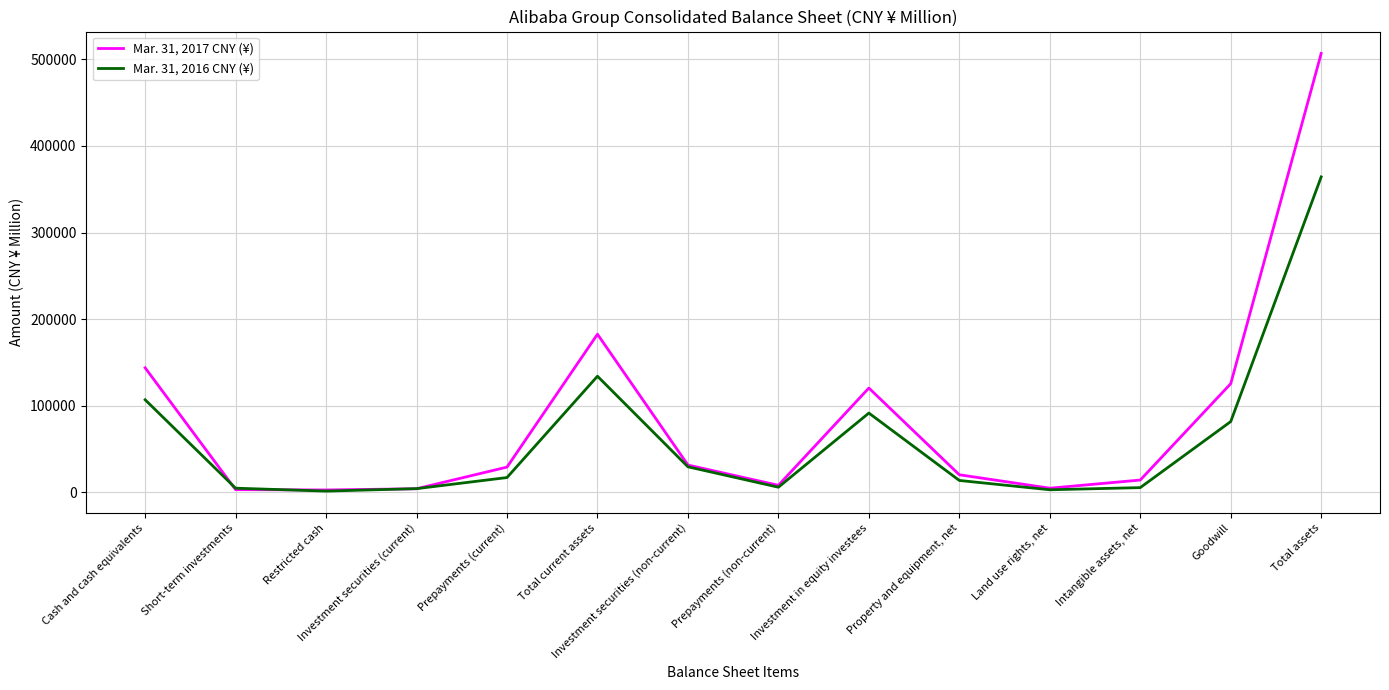

What is the average value of the Mar. 31, 2017 CNY (¥) series?

85439